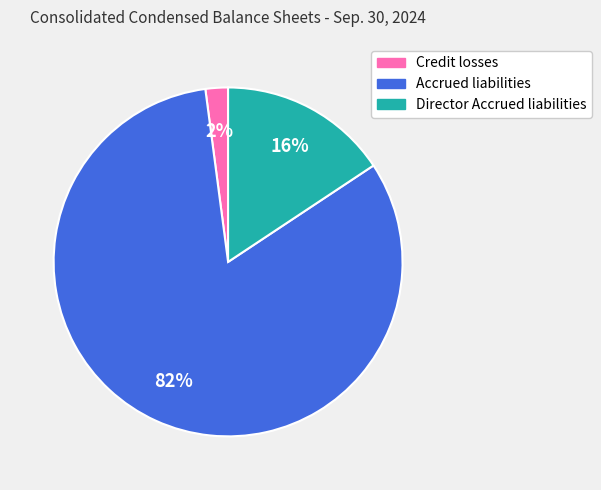

To the nearest percent, what is the combined percentage of Director Accrued liabilities and Accrued liabilities?

98%